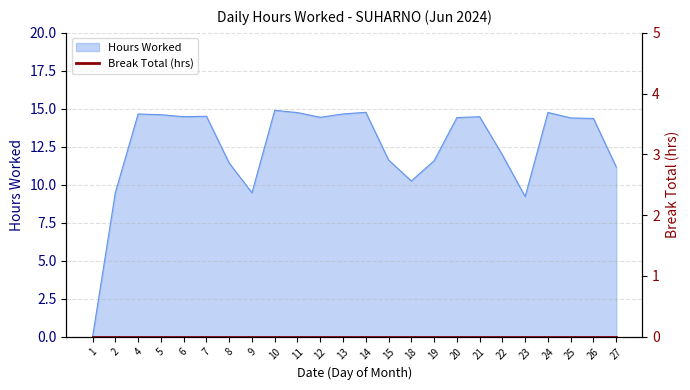

How many positive values are there?

23